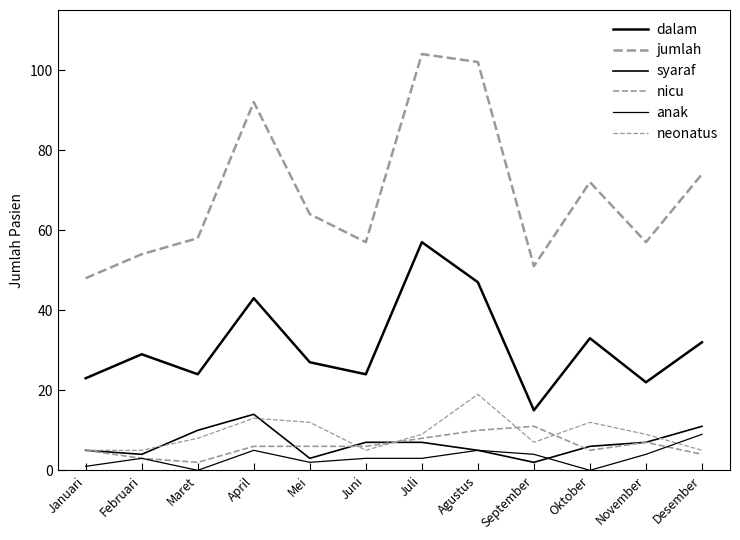

What is the minimum value for nicu?

2